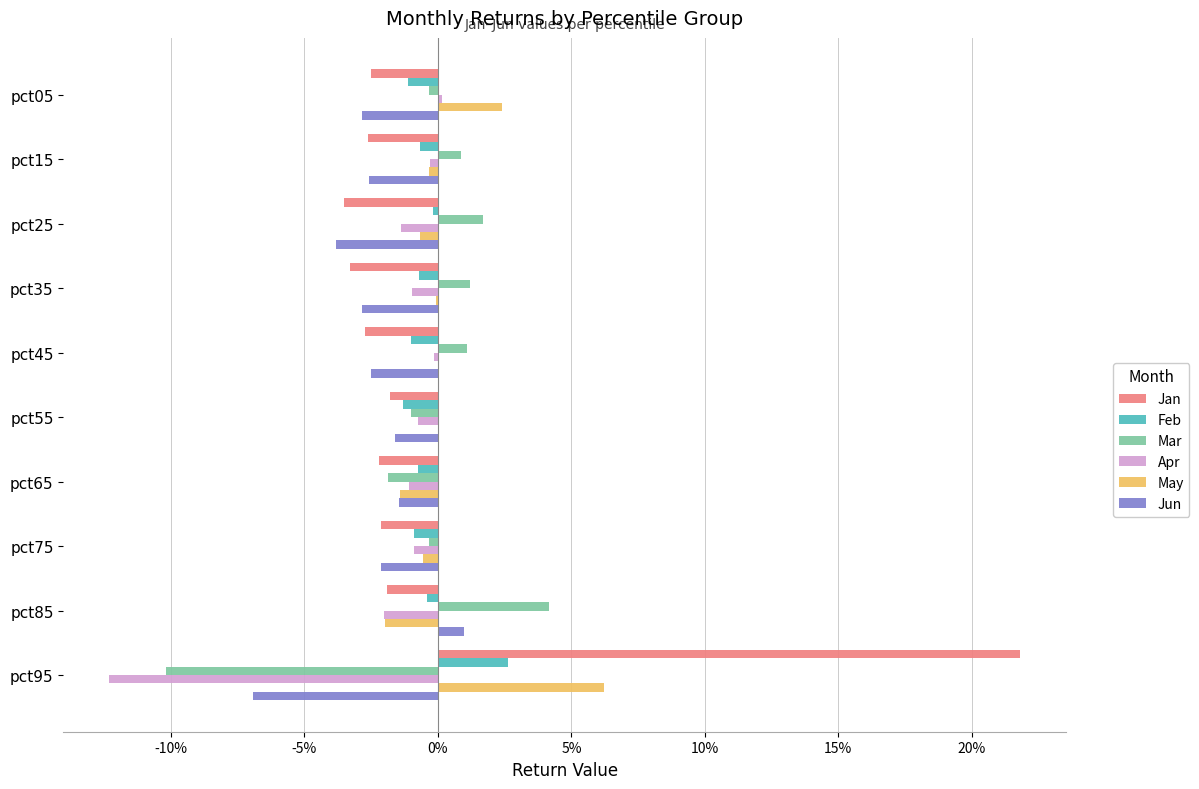

Which category has the highest value in the Jun series?

pct85